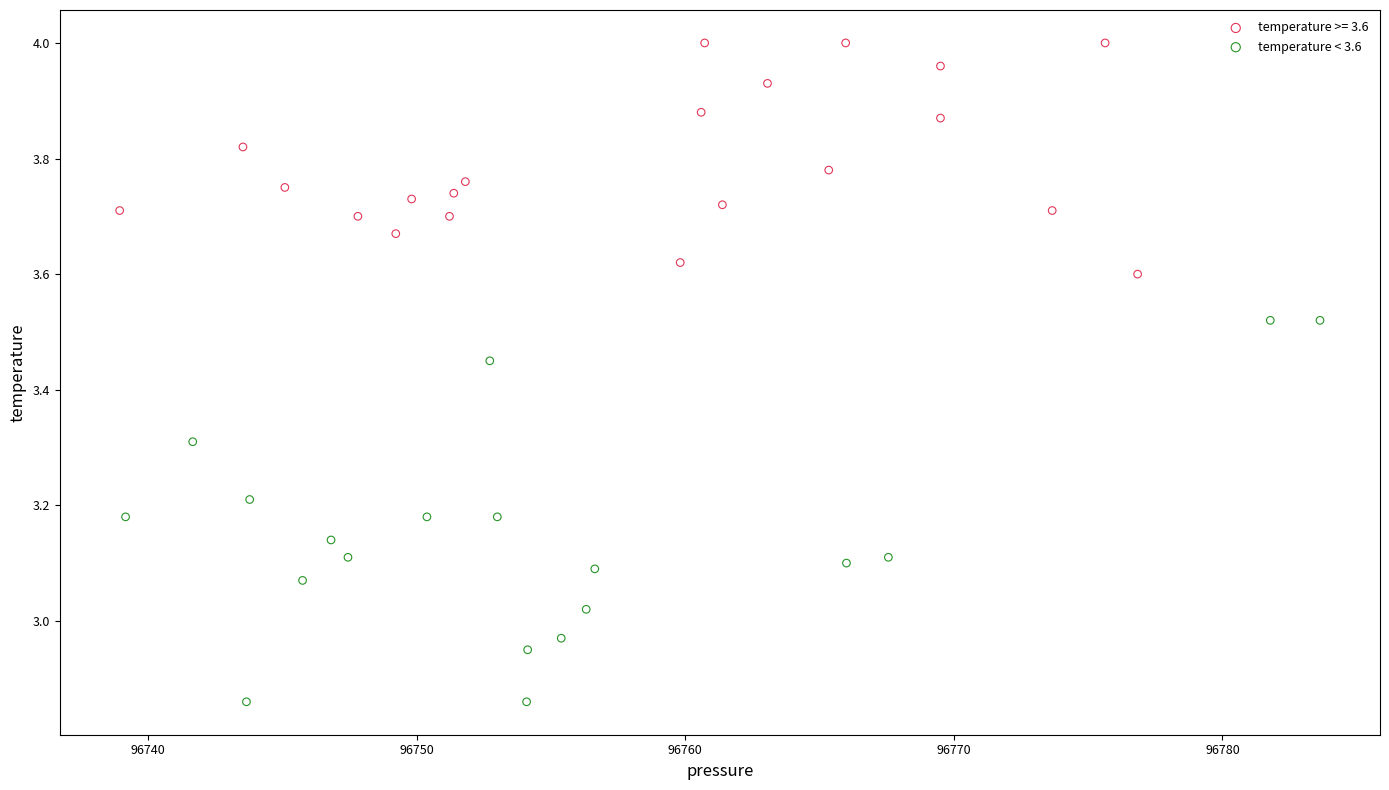

Which series has the widest spread of Y values?

temperature < 3.6